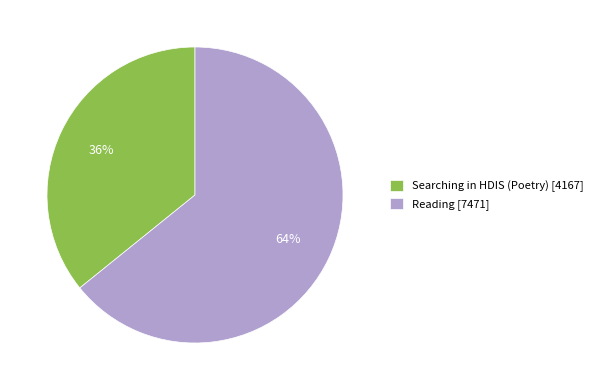

Count the number of slices in the pie.

2